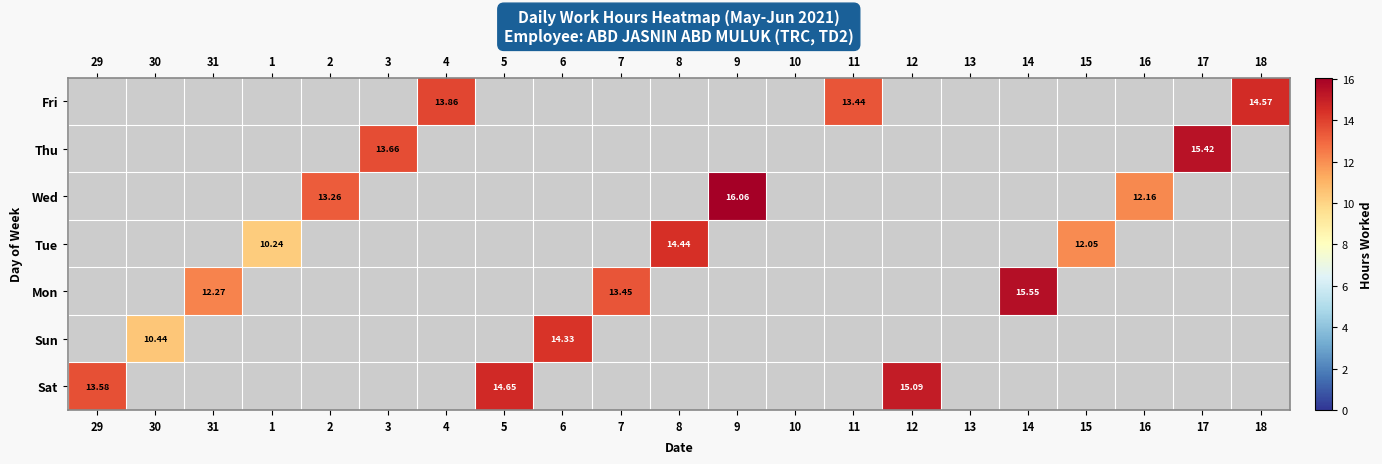

At how many categories does at least one series exceed 3?

19